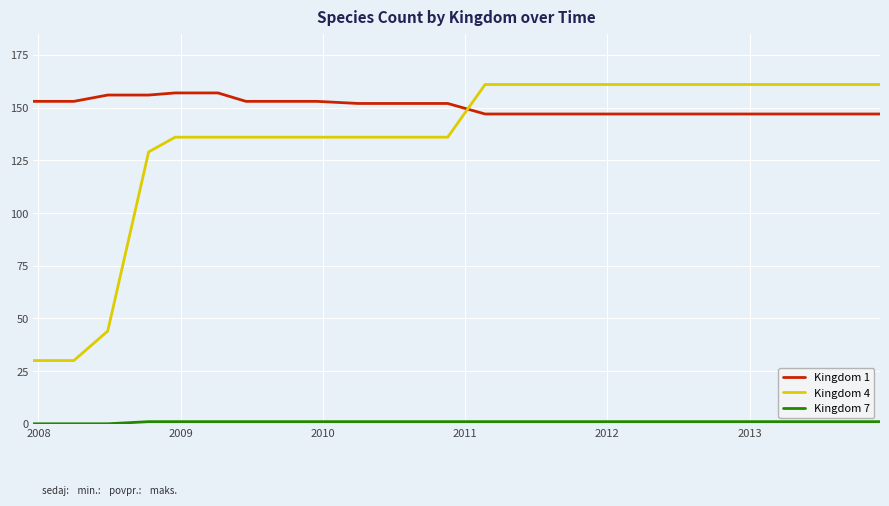

Which series has the largest range (max minus min)?

Kingdom 4